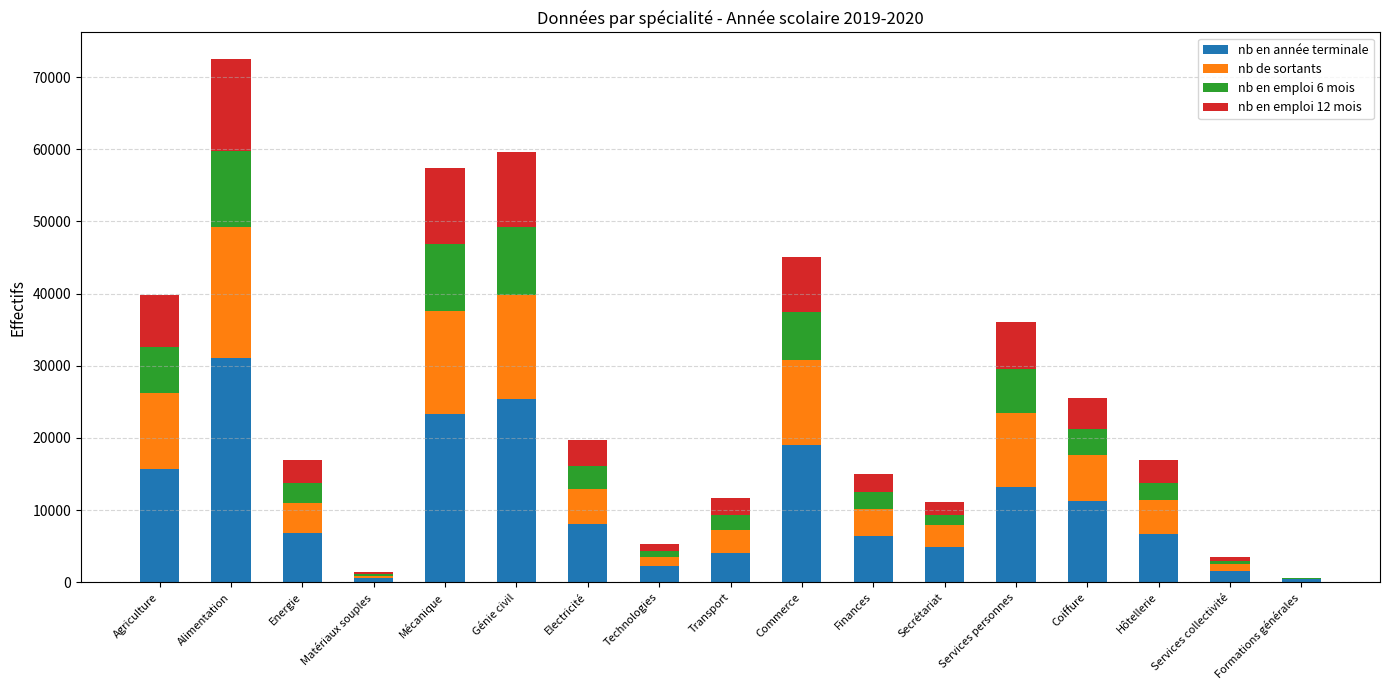

The nb en année terminale series shows 11223 at Coiffure. True or false?

True